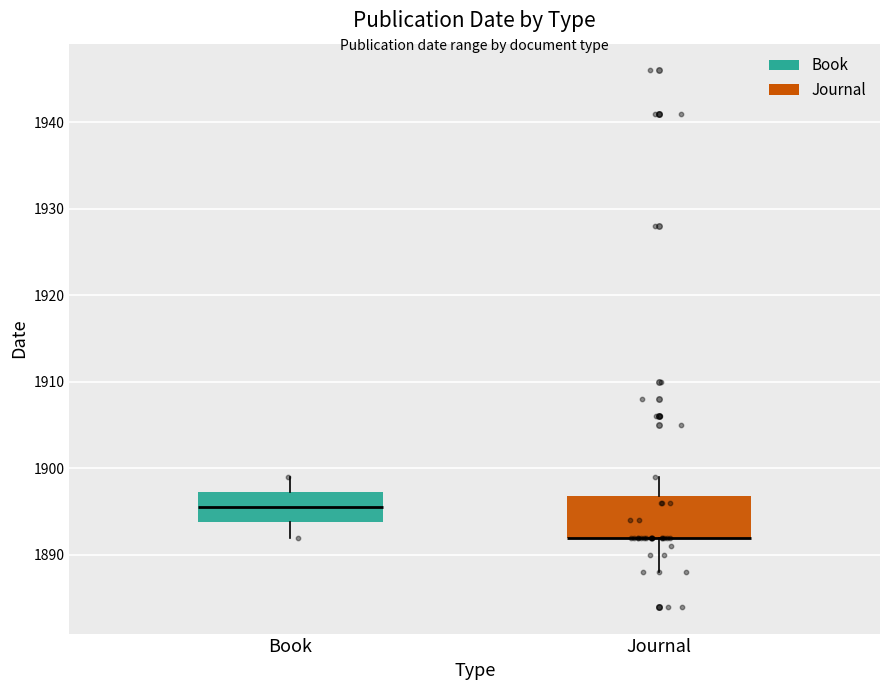

Which box is the tallest, from its lower edge to its upper edge?

Journal